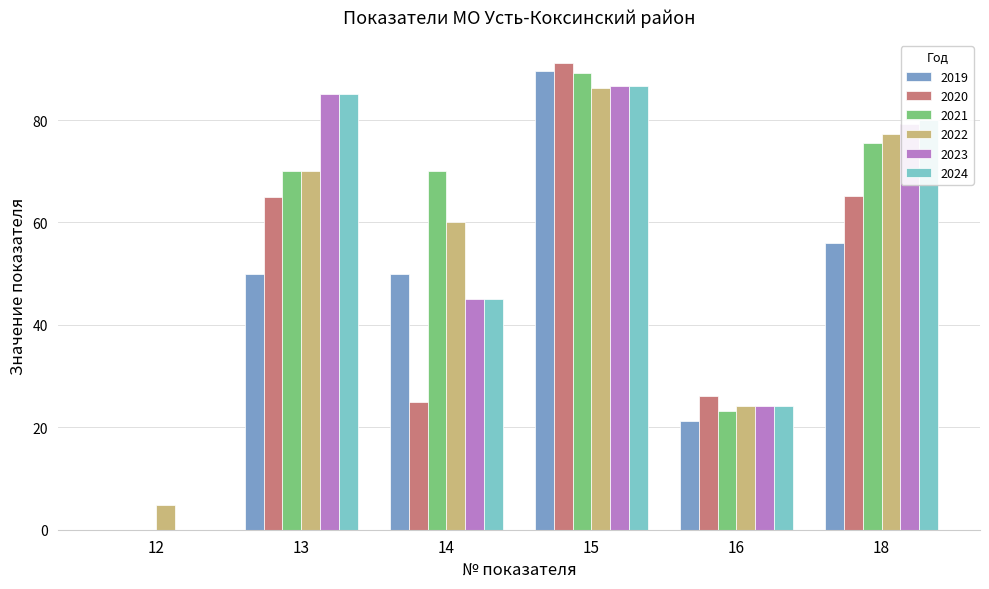

The 2023 series shows 138.5 at 15. True or false?

False